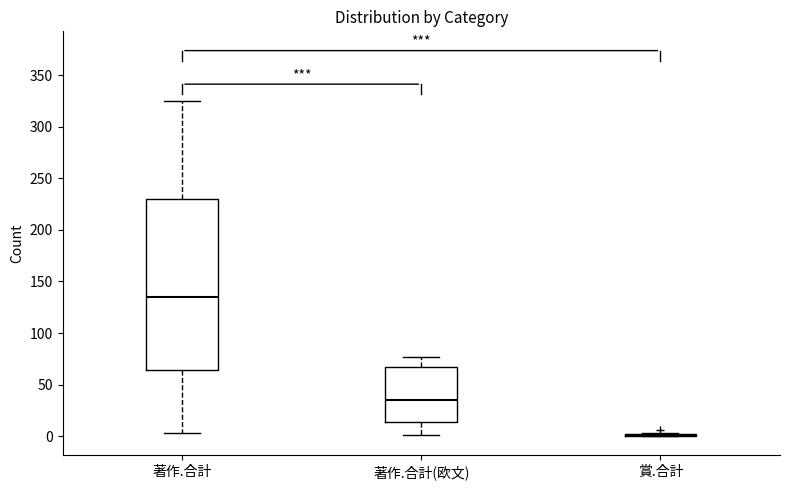

Reading left to right, transcribe this box plot: for each box, give where its median line is, the range the box spans, and where its two whiskers end, as read against the y-axis. The values are not printed on the chart, so give them approximately, as read against the axis.

著作.合計: median 135, box 65 to 230, whiskers 5 to 325
著作.合計(欧文): median 35, box 15 to 70, whiskers 0 to 75
賞.合計: box collapsed to a line at 0, whiskers 0 to 5